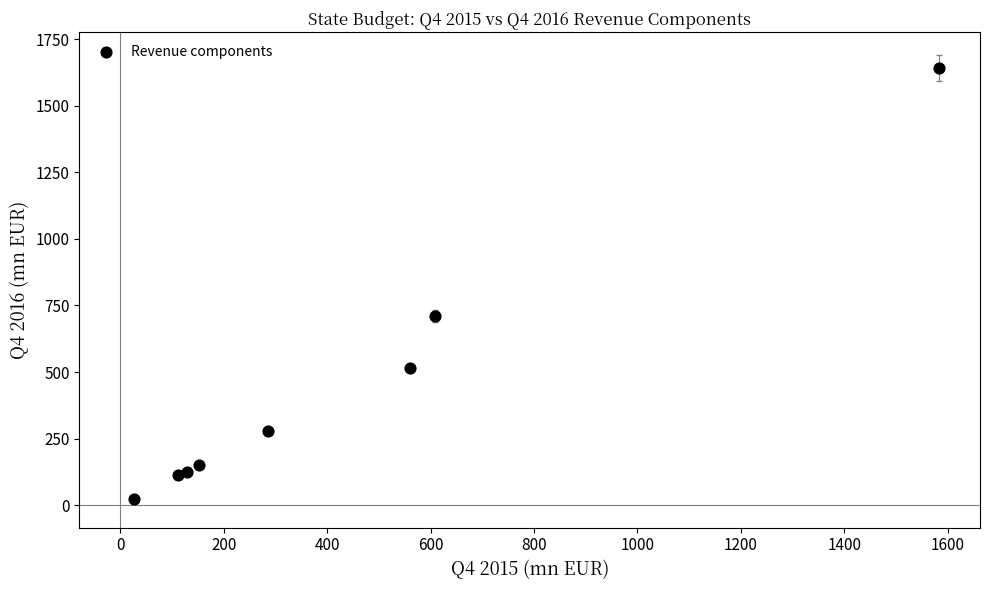

What Y value in the scatter plot is closest to 833?

710.7